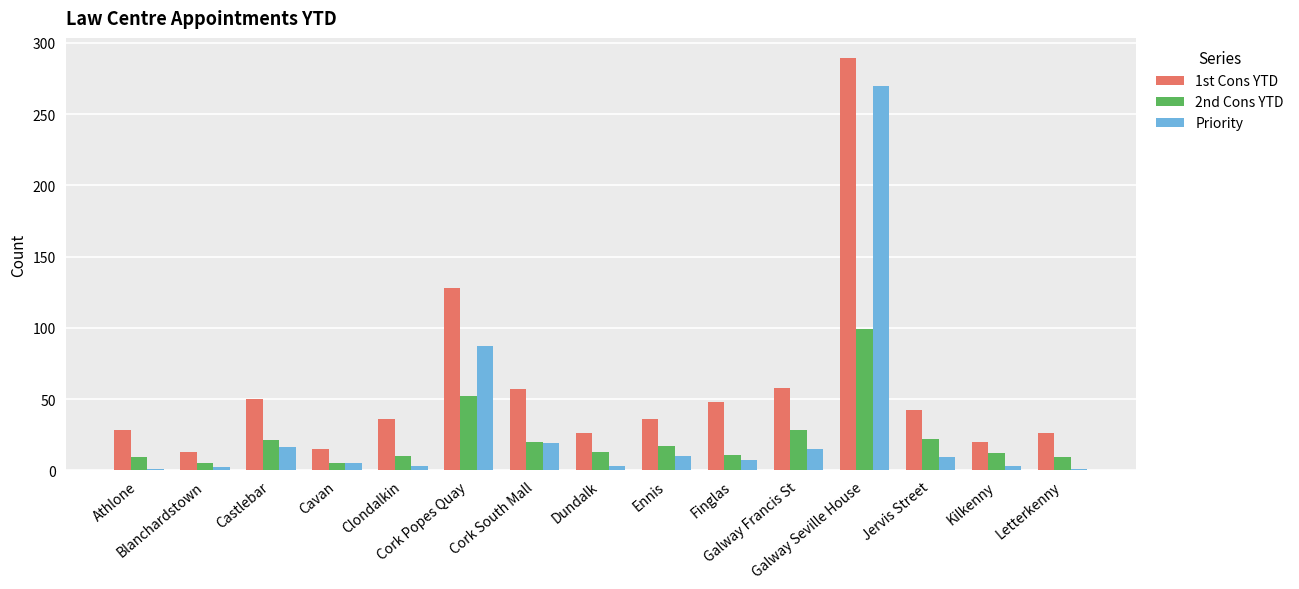

What is the label of the 8th bar from the left?

Dundalk